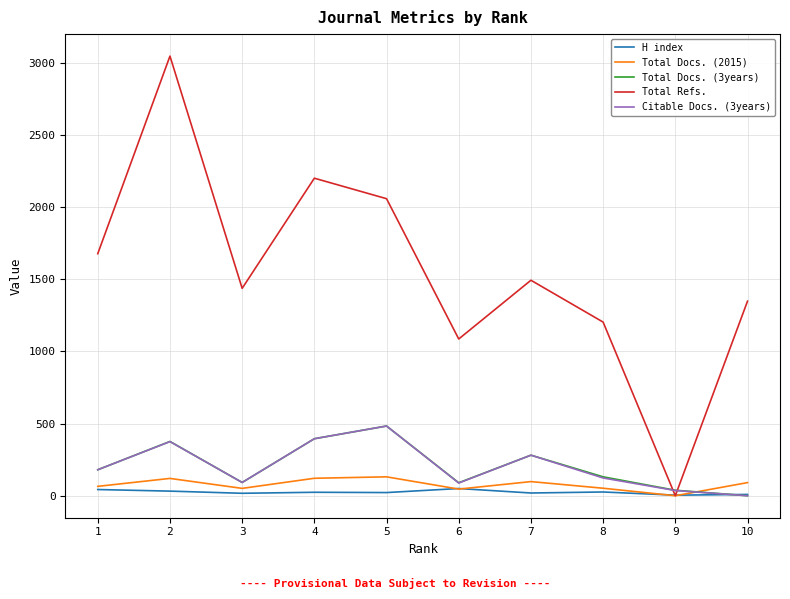

What is the difference between the highest and lowest values at 7?

1474